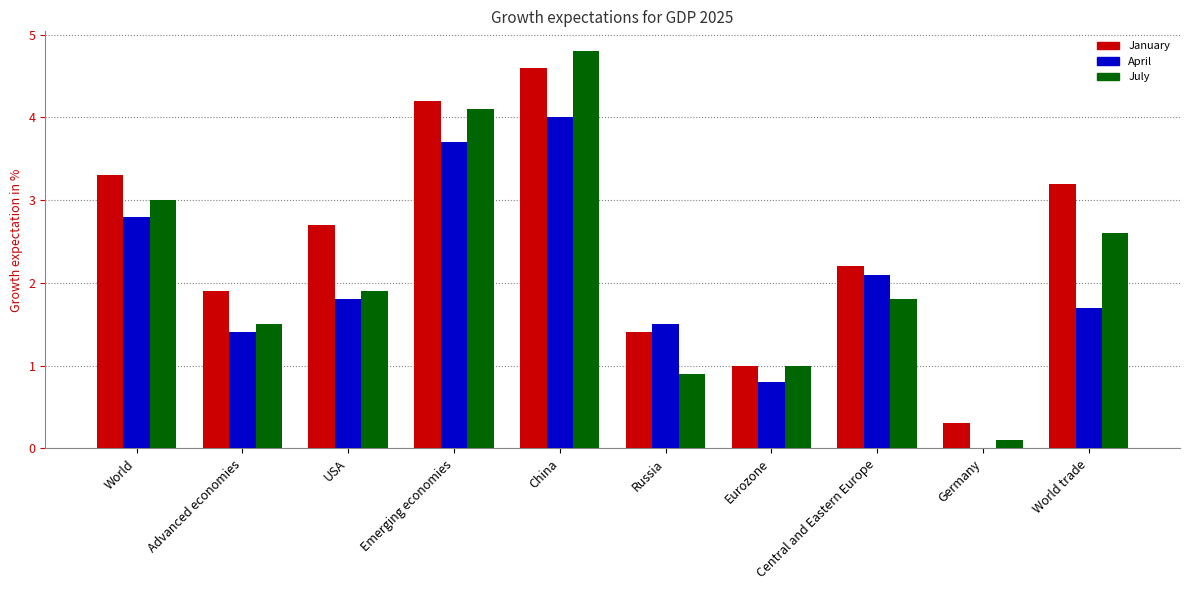

Which category has the highest value across all series?

China